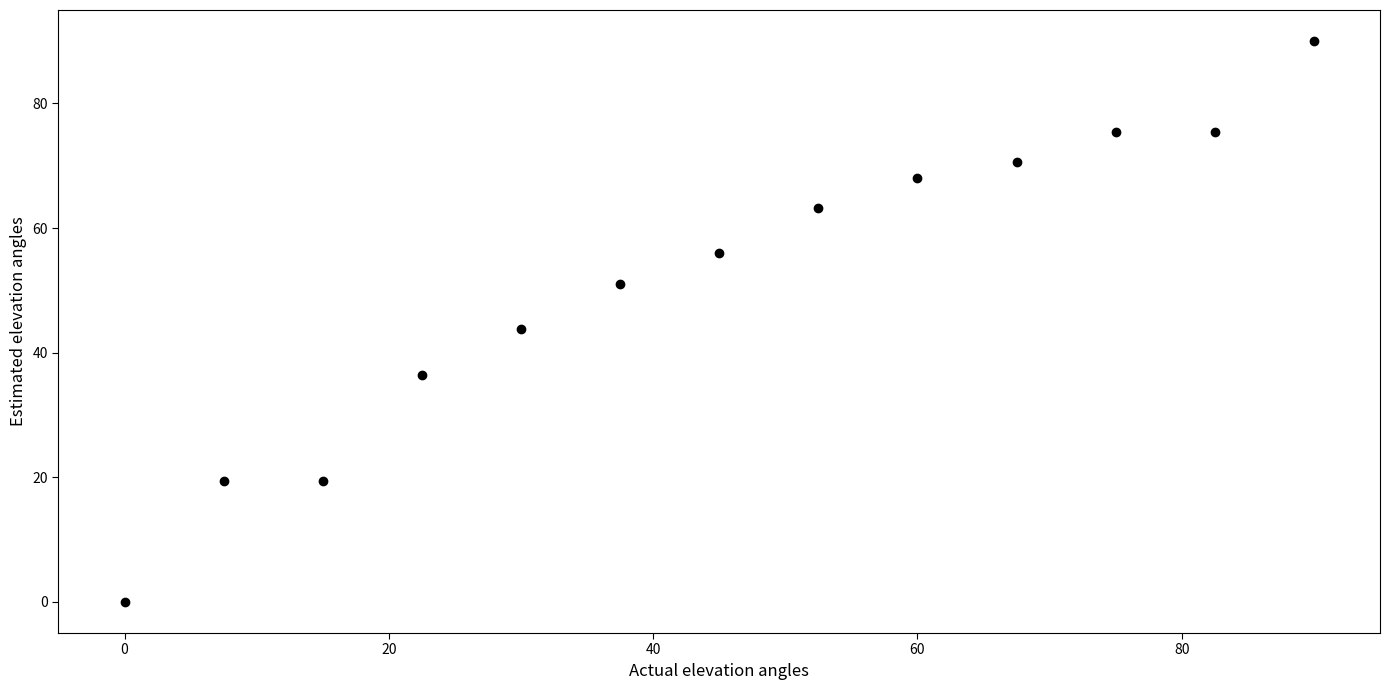

What is the range of Y values (max minus min)?

90.0